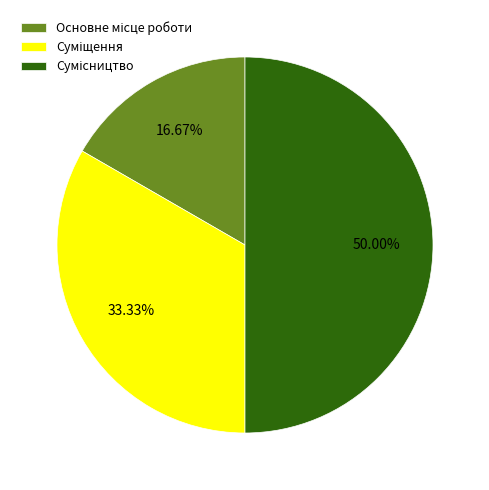

How many slices are in this pie chart?

3